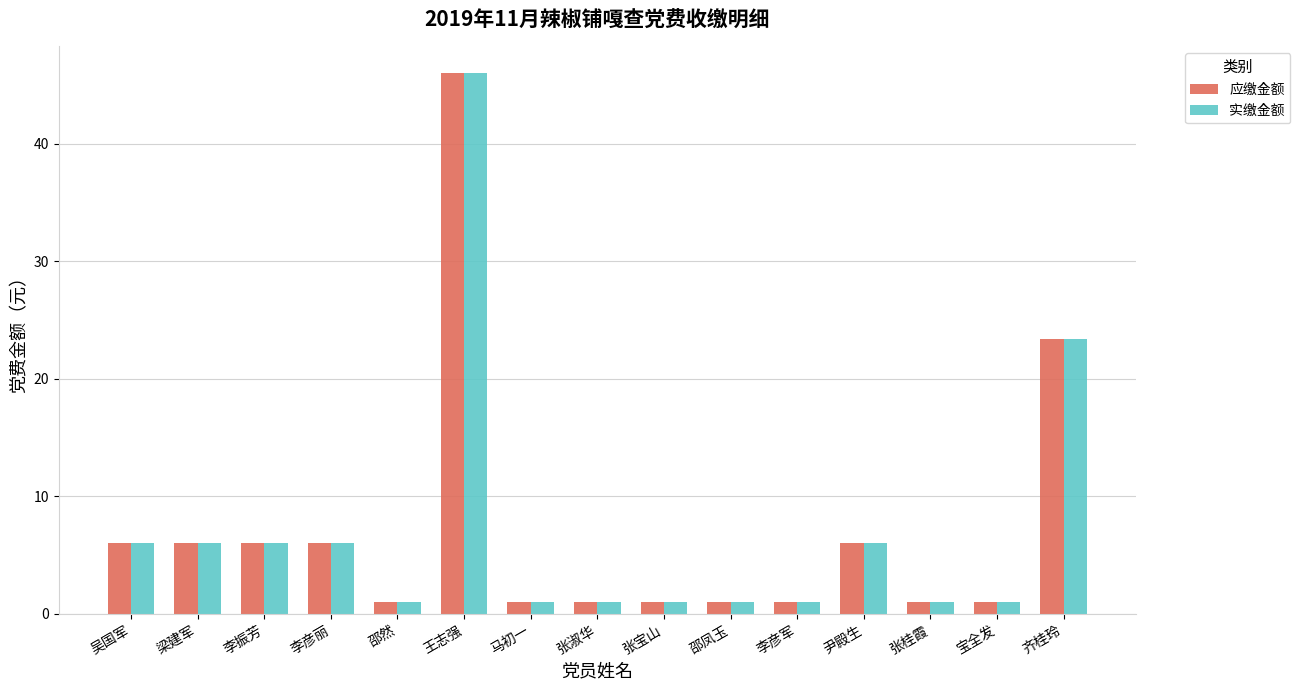

What is the total value across all series at 宝全发?

2.0